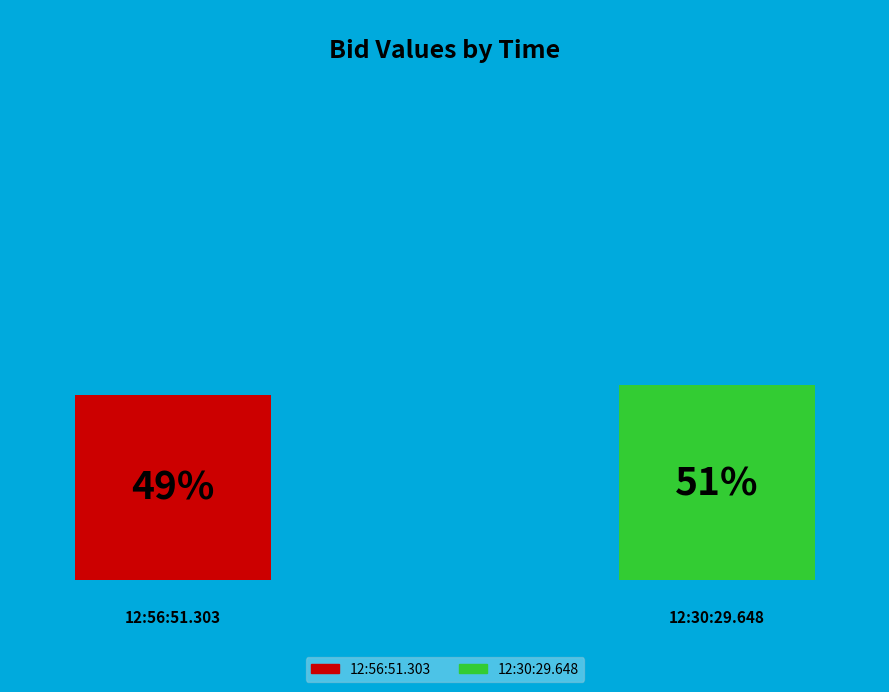

Is the sum of 12:30:29.648 and 12:56:51.303 greater than half?

Yes